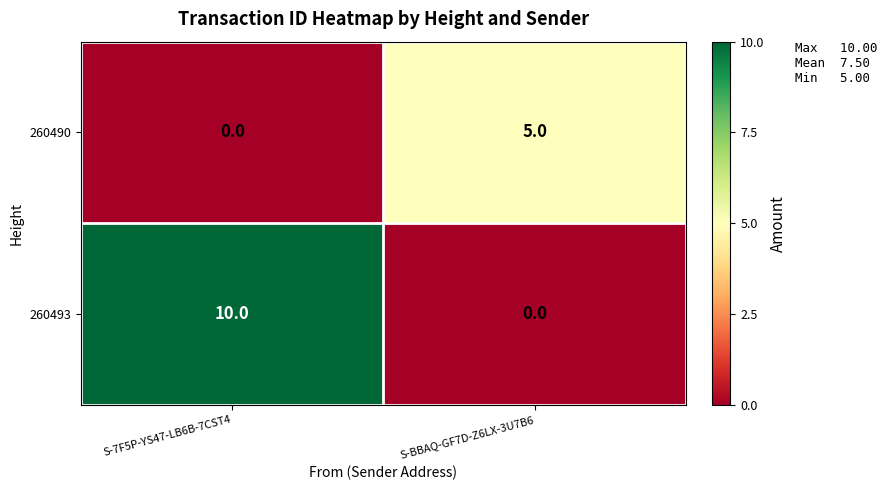

True or false: 260493 has a value of 0 at S-BBAQ-GF7D-Z6LX-3U7B6.

True